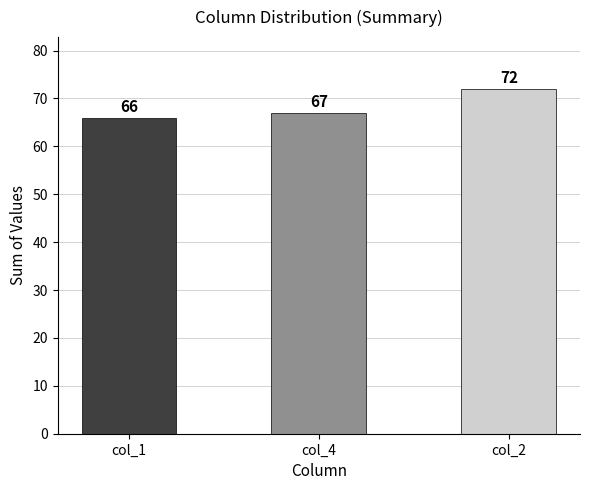

What is the label of the 1st bar from the left?

col_1